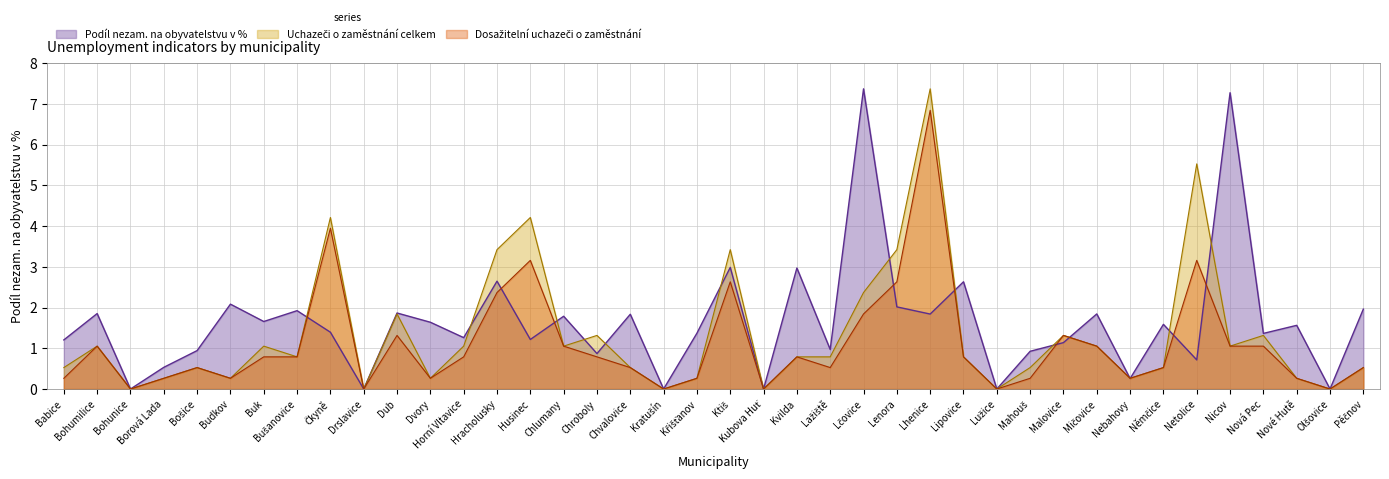

Reading right to left, list all the values displayed in this chart.

Podíl nezam. na obyvatelstvu v %: 2.0	0.0	1.6	1.4	7.3	0.7	1.6	0.3	1.8	1.1	0.9	0.0	2.6	1.8	2.0	7.4	1.0	3.0	0.0	3.0	1.4	0.0	1.8	0.9	1.8	1.2	2.6	1.3	1.6	1.9	0.0	1.4	1.9	1.7	2.1	0.9	0.5	0.0	1.9	1.2
Uchazeči o zaměstnání celkem: 0.5	0.0	0.3	1.3	1.1	5.5	0.5	0.3	1.1	1.3	0.5	0.0	0.8	7.4	3.4	2.4	0.8	0.8	0.0	3.4	0.3	0.0	0.5	1.3	1.1	4.2	3.4	1.1	0.3	1.8	0.0	4.2	0.8	1.1	0.3	0.5	0.3	0.0	1.1	0.5
Dosažitelní uchazeči o zaměstnání: 0.5	0.0	0.3	1.1	1.1	3.2	0.5	0.3	1.1	1.3	0.3	0.0	0.8	6.8	2.6	1.8	0.5	0.8	0.0	2.6	0.3	0.0	0.5	0.8	1.1	3.2	2.4	0.8	0.3	1.3	0.0	3.9	0.8	0.8	0.3	0.5	0.3	0.0	1.1	0.3